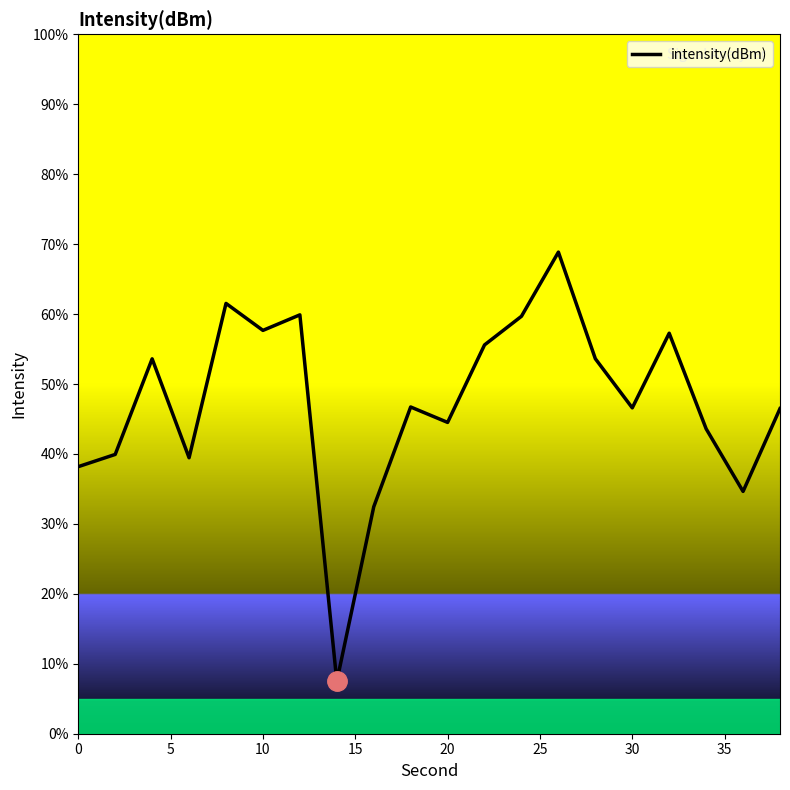

What is the difference between the maximum and minimum values?

61.4